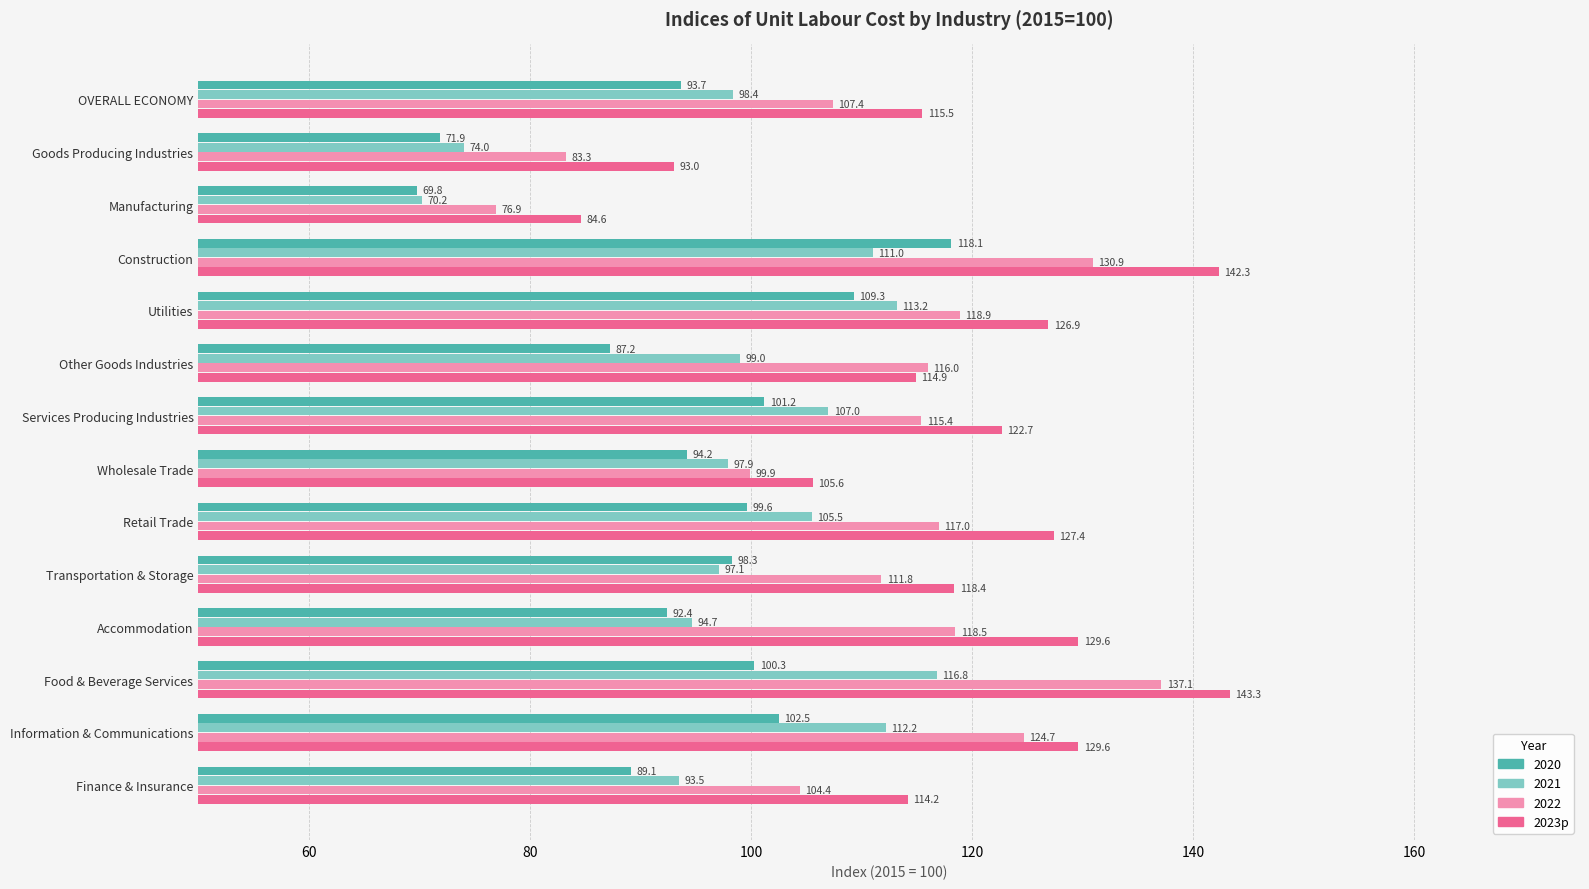

What is the difference between the highest and lowest values at OVERALL ECONOMY?

21.8